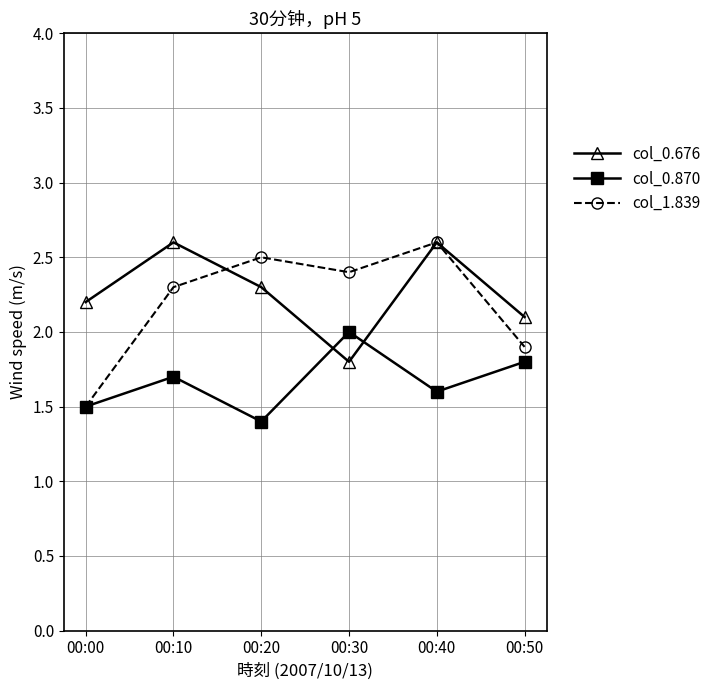

Reading left to right, extract all data points from this chart.

col_0.676: 2.2	2.6	2.3	1.8	2.6	2.1
col_0.870: 1.5	1.7	1.4	2.0	1.6	1.8
col_1.839: 1.5	2.3	2.5	2.4	2.6	1.9